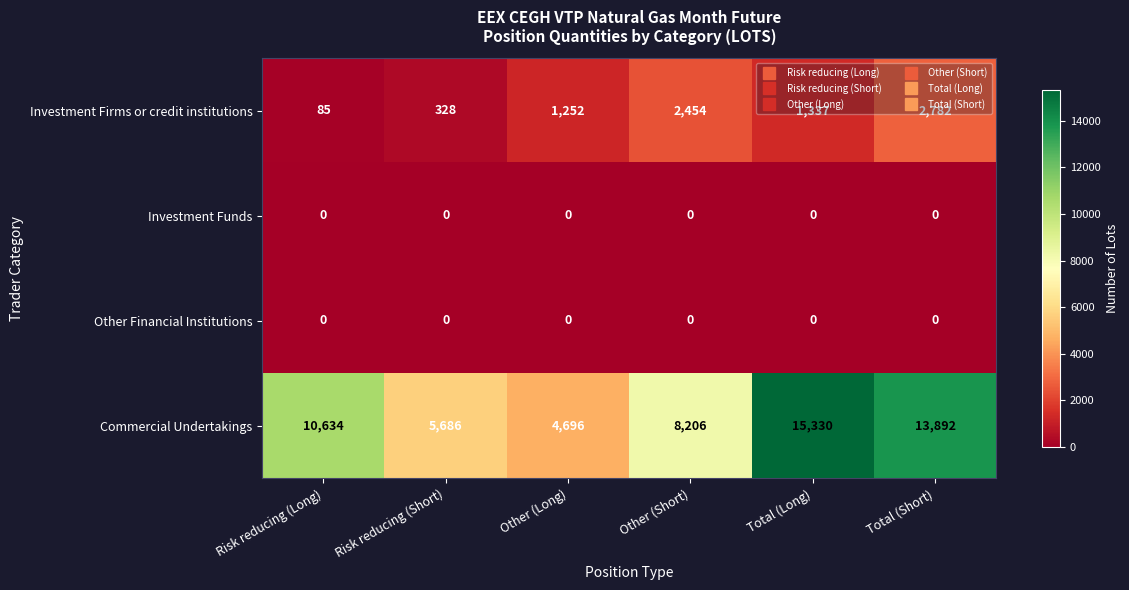

Which series has the widest spread of values?

Commercial Undertakings